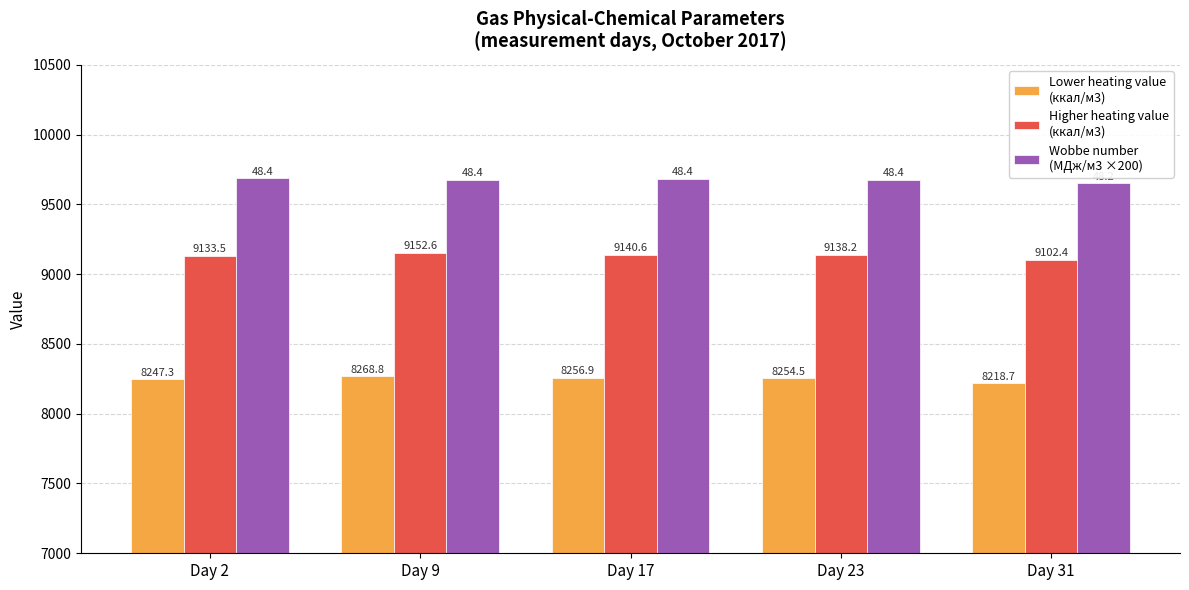

Which label corresponds to the smallest value in the chart?

Day 31